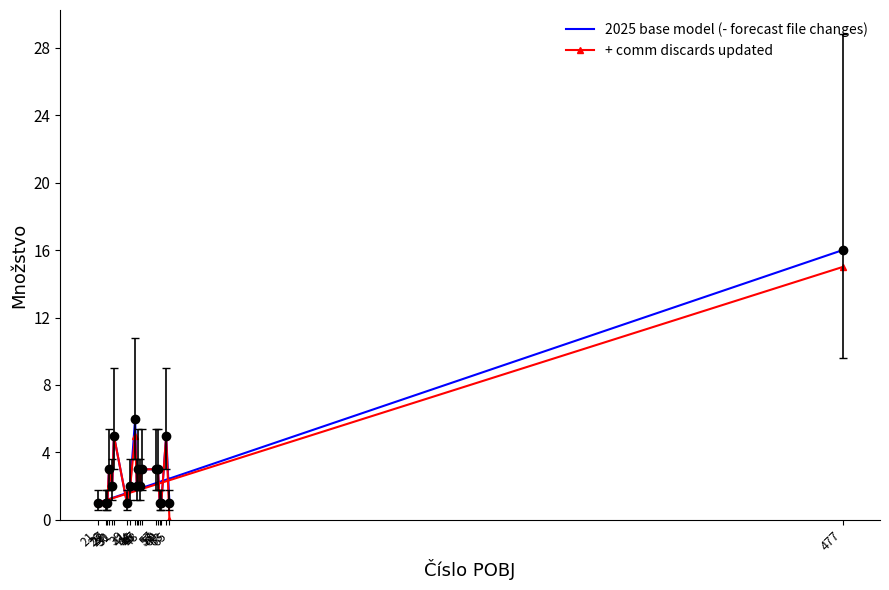

What is the approximate value of 2025 base model (- forecast file changes) at 26?

1